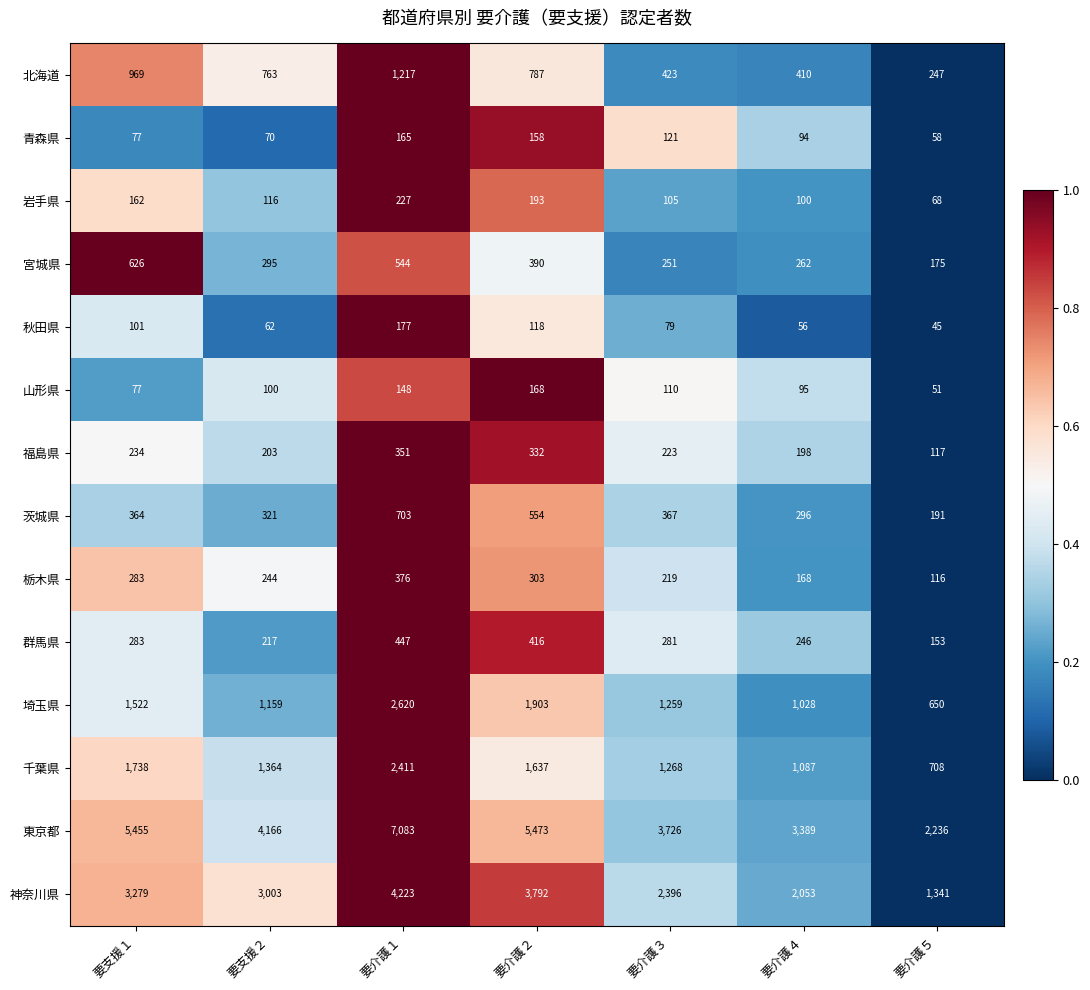

Which series has the largest range (max minus min)?

東京都